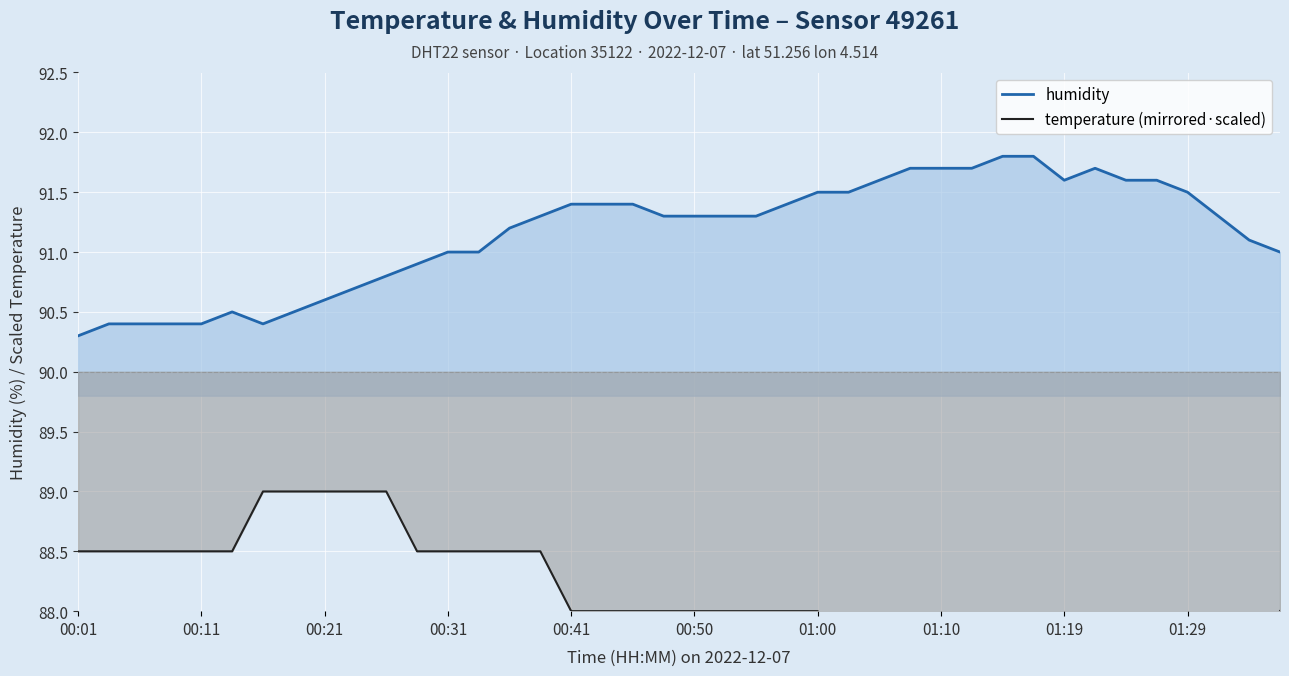

True or false: temperature (mirrored·scaled) has a value of 19.1 at 37.

False